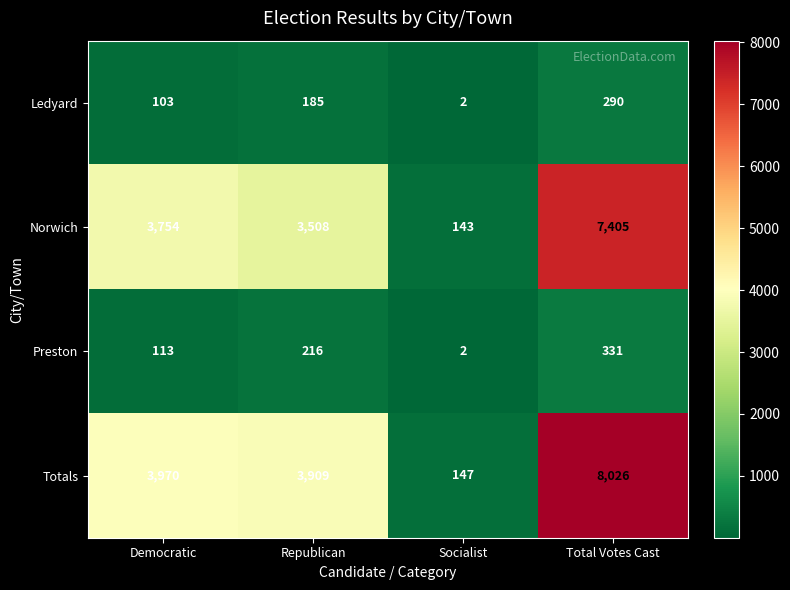

What is the average value of the Totals series?

4013